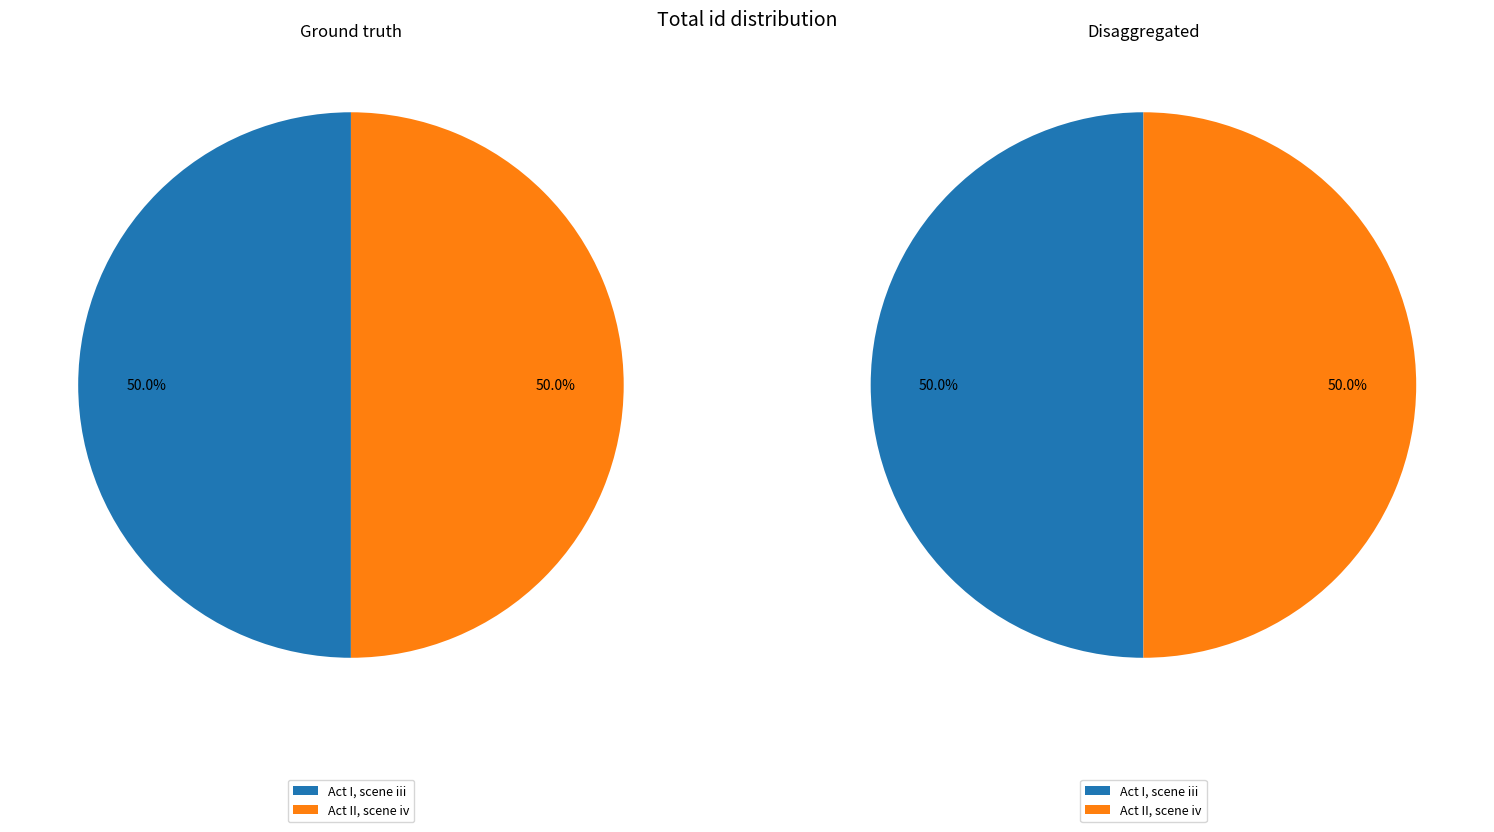

Rank the categories by value from highest to lowest.

Act II, scene iv, Act I, scene iii